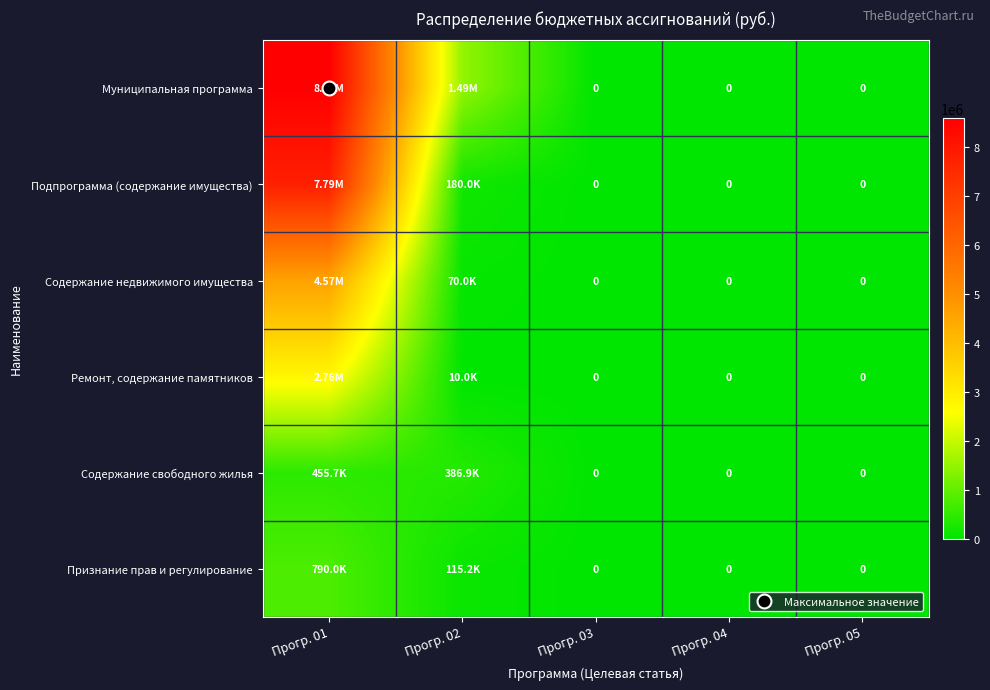

At which category is the sum across all series the highest?

Прогр. 01